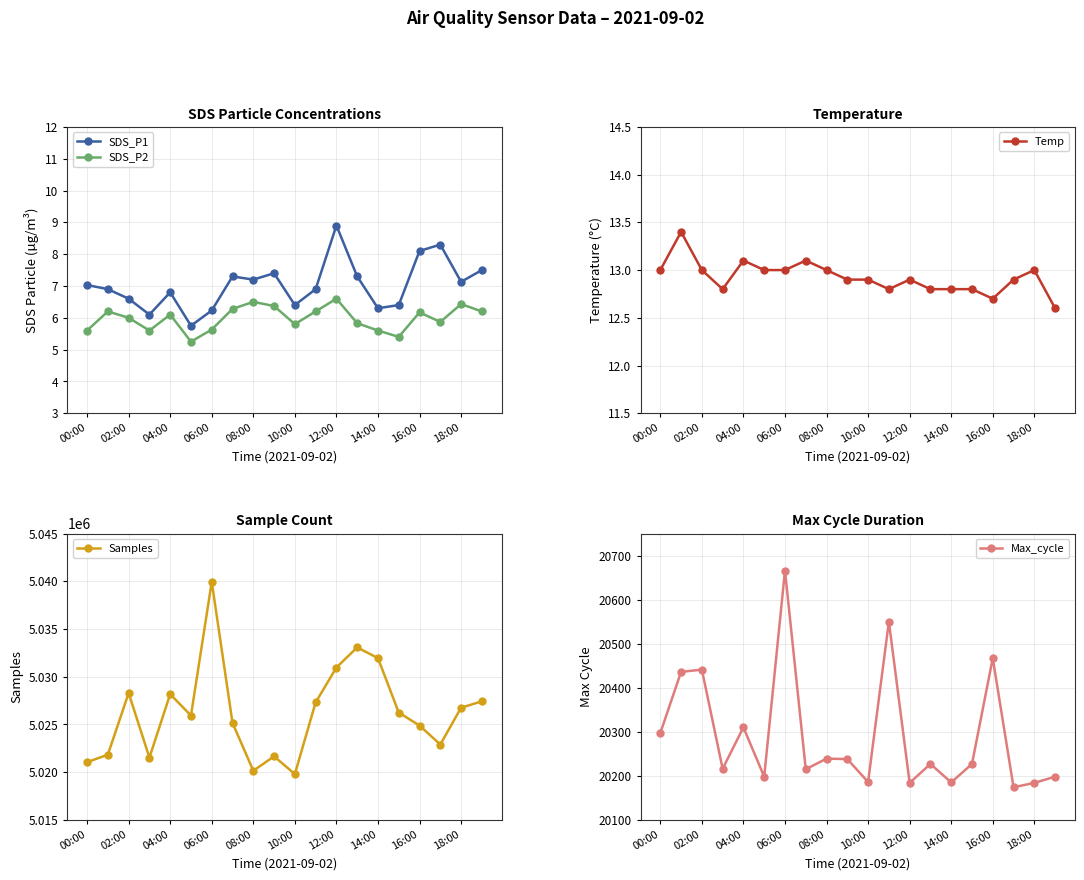

Is it true that SDS_P1 equals 12.4 at 18:00?

False